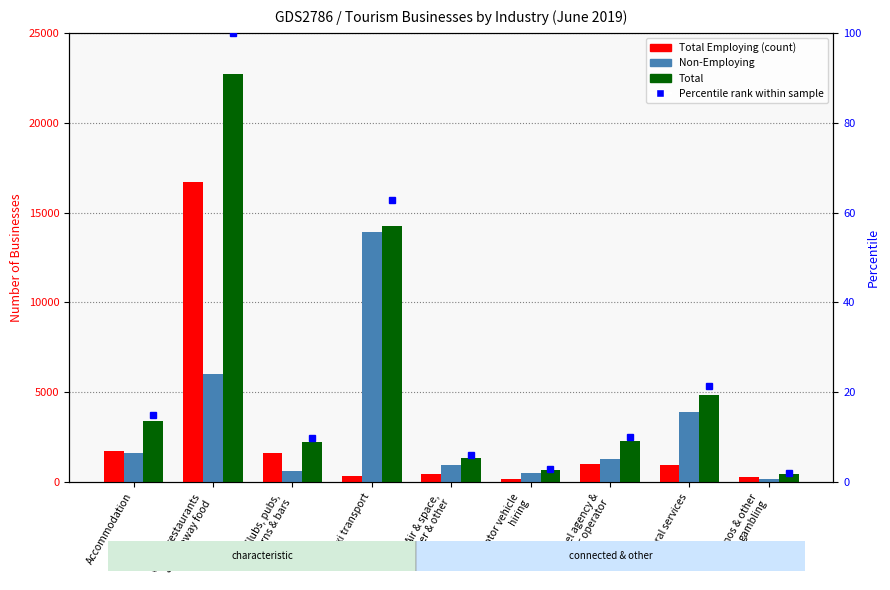

What is the spread (max minus min) of values at Cafes, restaurants
& takeaway food?

16709